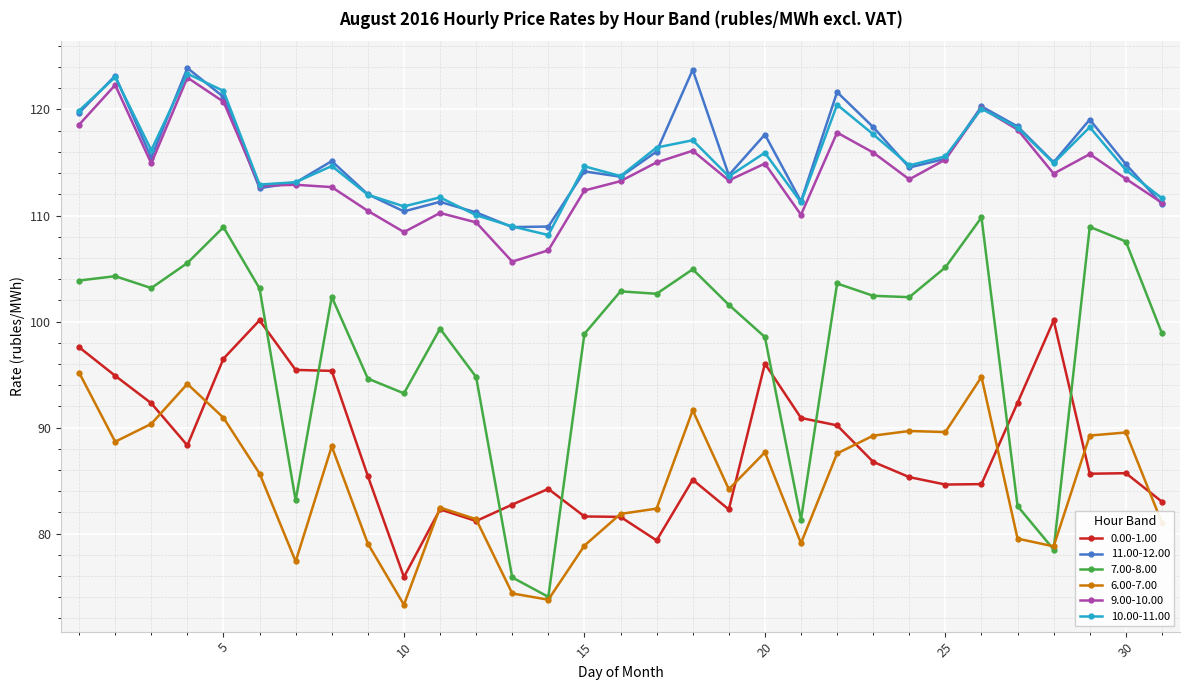

True or false: 0.00-1.00 and 9.00-10.00 intersect in this chart.

False